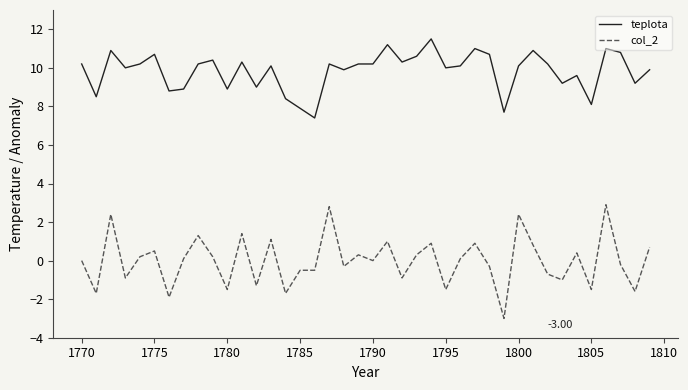

Rank the series by their average value, from highest to lowest.

teplota, col_2